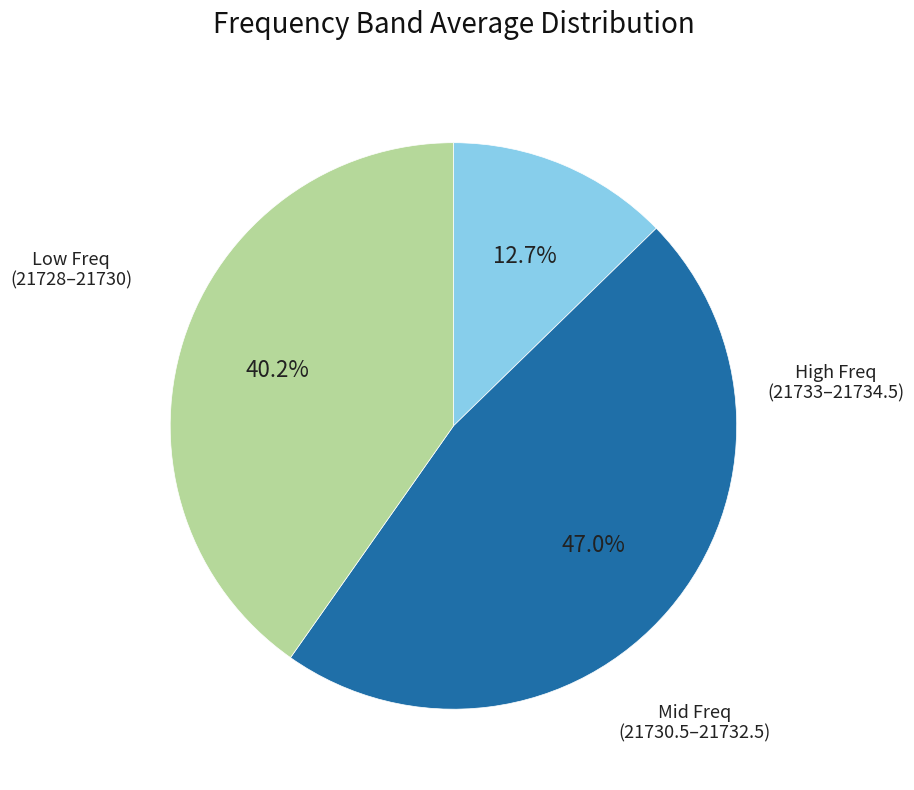

Is there any slice that represents more than half of the pie?

No